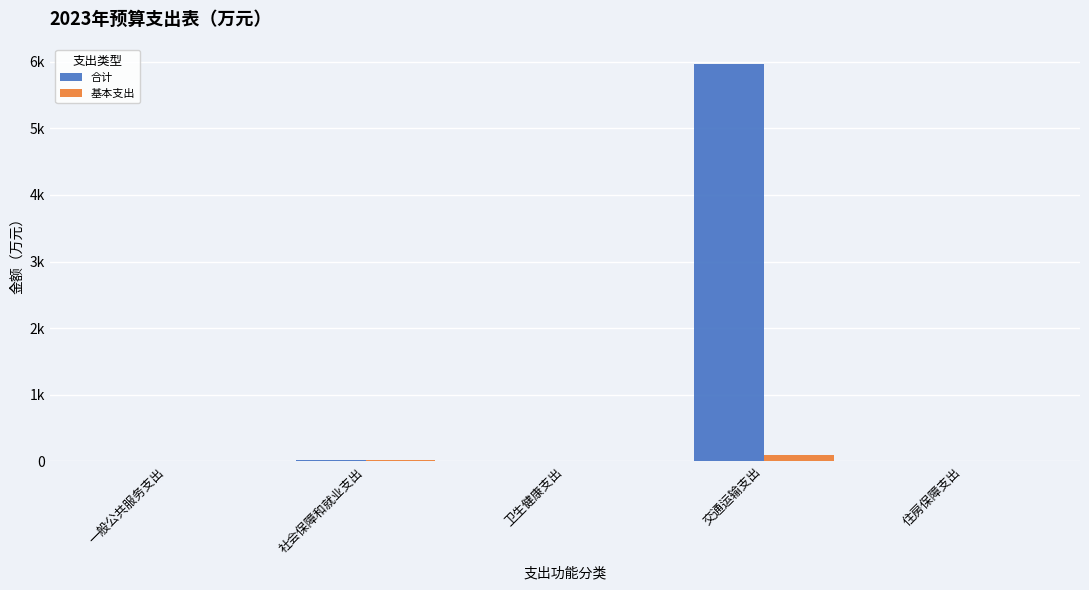

Are the bars horizontal?

No